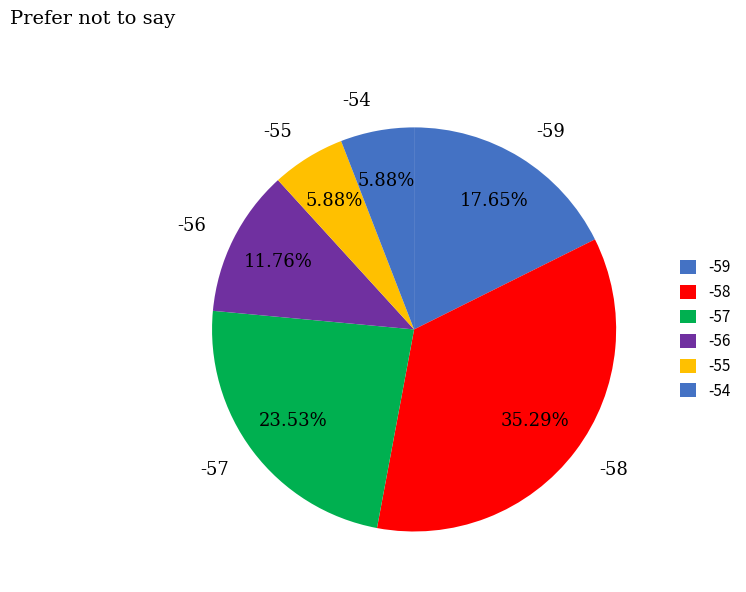

Is there a majority slice in this chart?

No